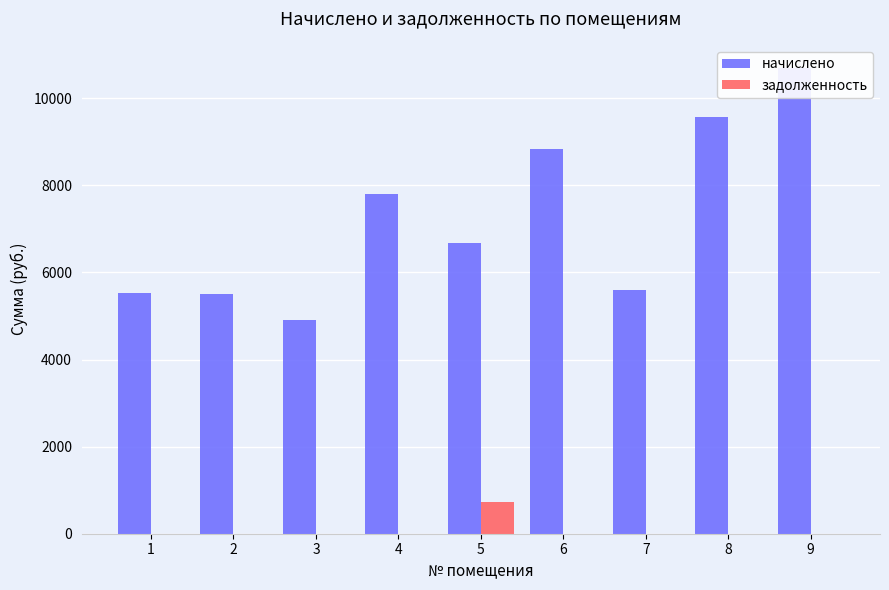

What is the difference between the начислено values at 5 and 2?

1167.5